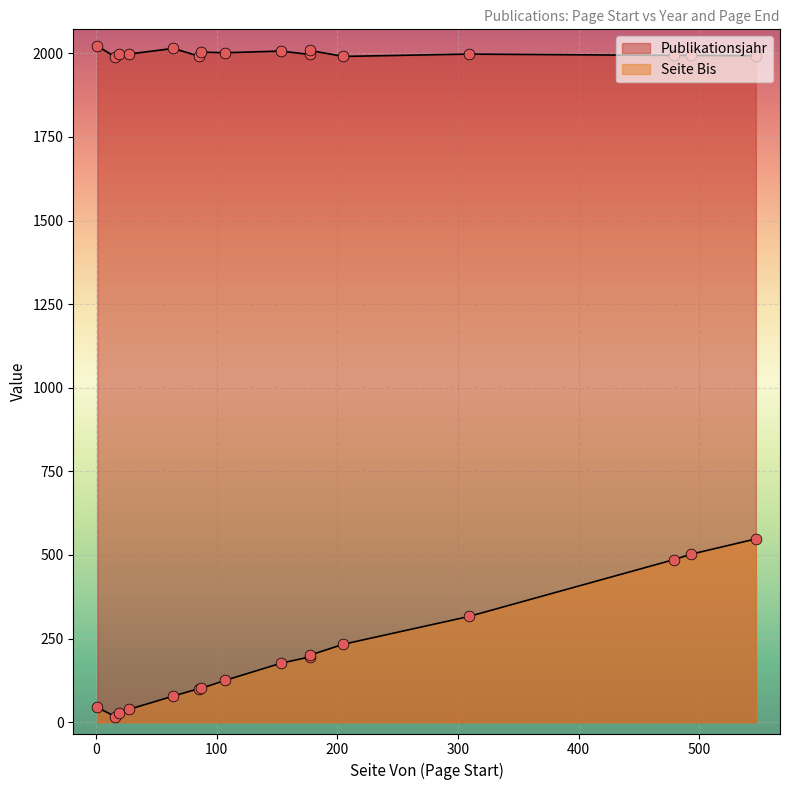

What are all the series names shown in the legend?

Publikationsjahr, Seite Bis